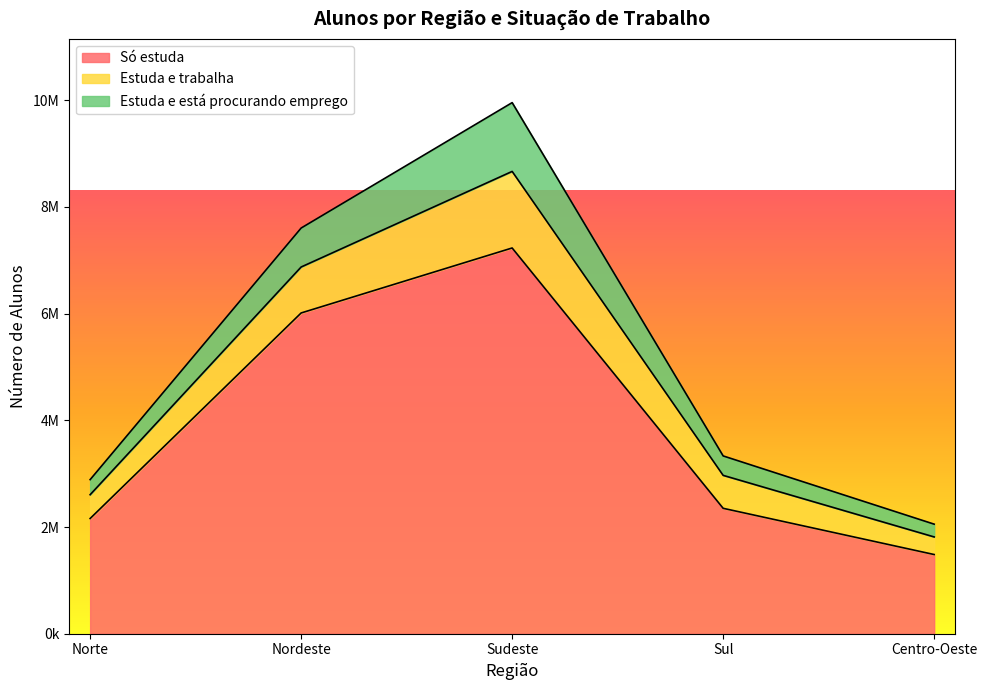

How many lines are shown in the chart?

3